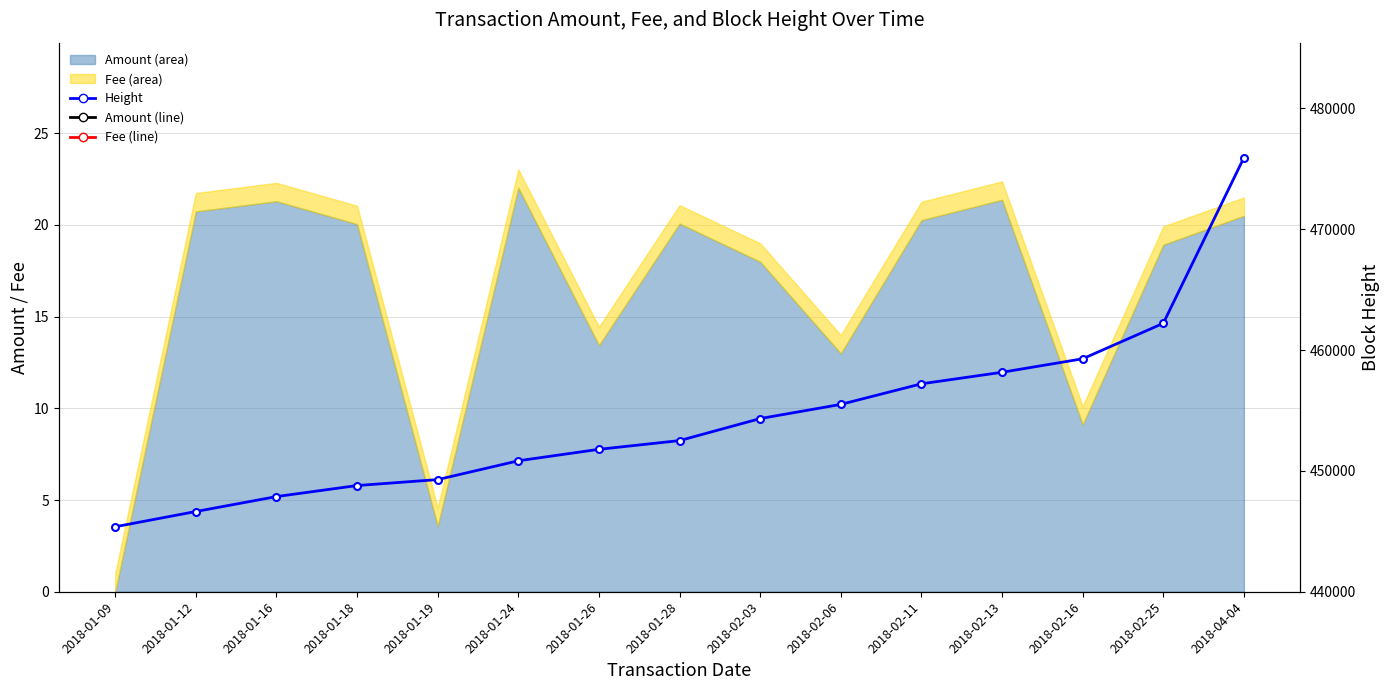

What is the value of the Height point at the 3rd from the left?

447876.0